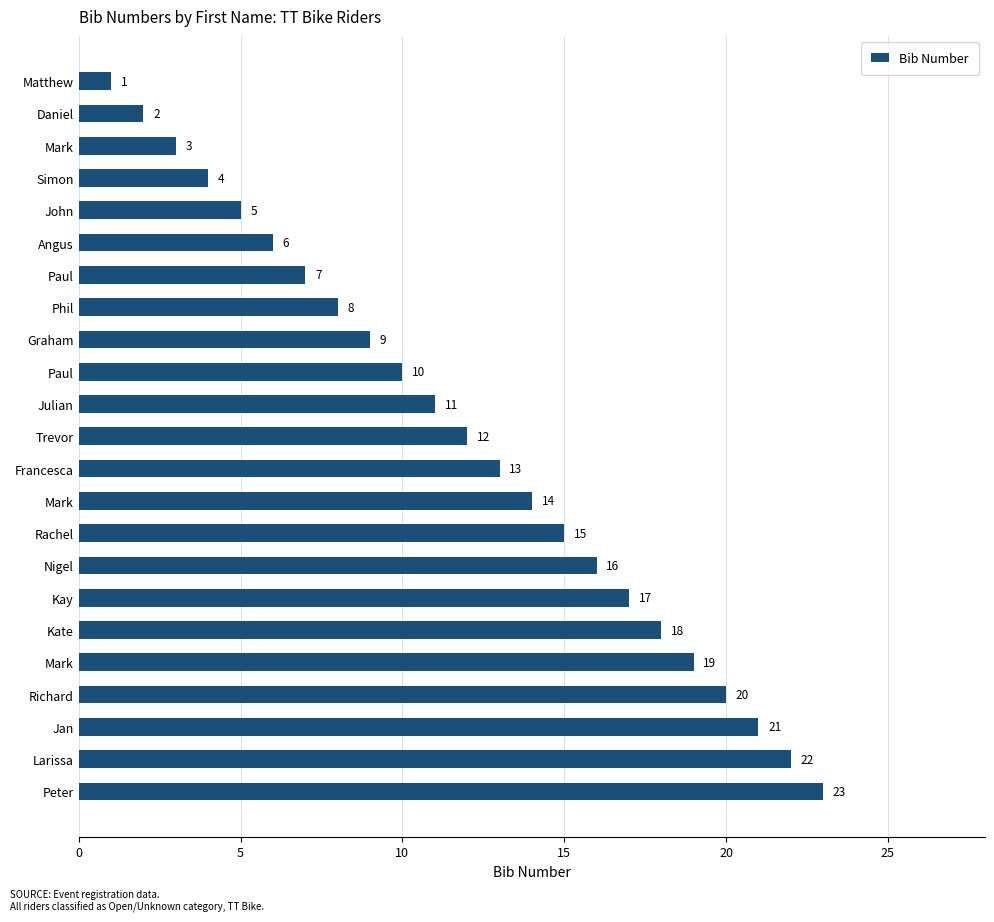

Does the chart contain any negative values?

No